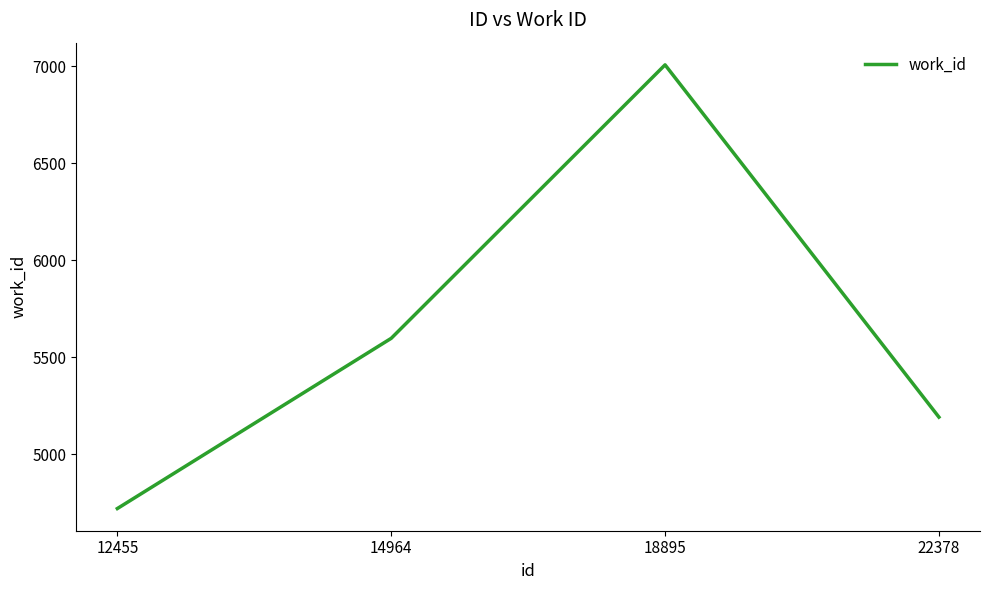

What is the greatest value displayed?

7007